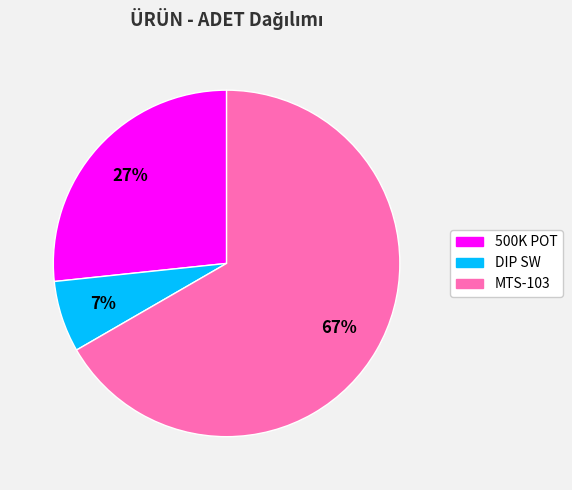

How many slices are in this pie chart?

3